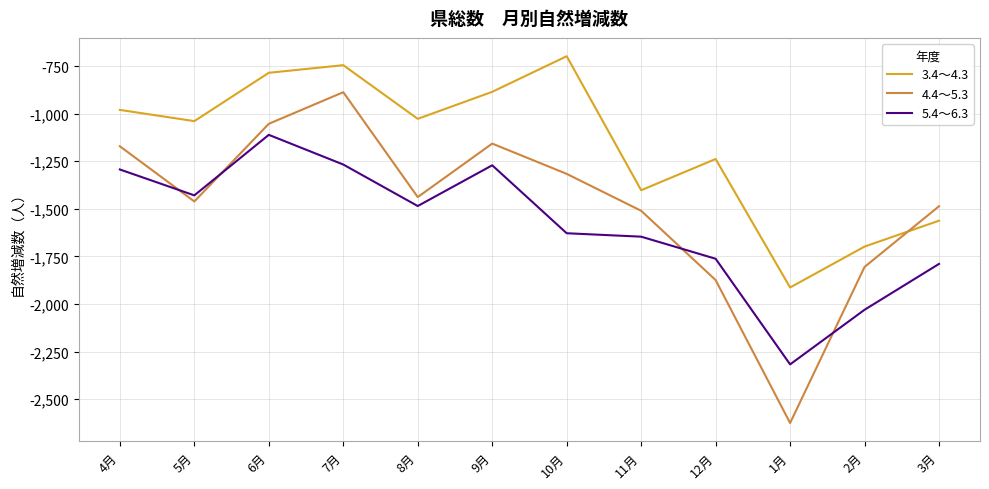

What is the difference between the 3.4～4.3 values at 11月 and 6月?

617